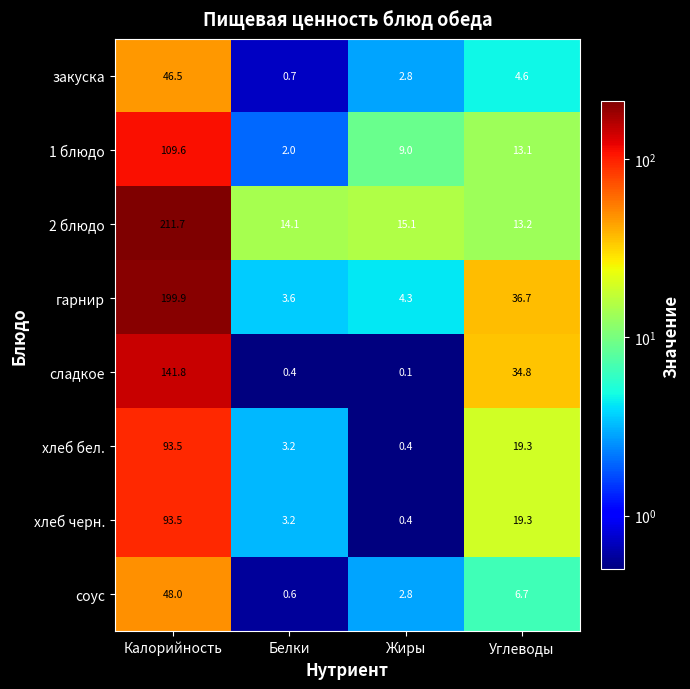

List the labels in order of хлеб бел. value, smallest first.

Жиры, Белки, Углеводы, Калорийность